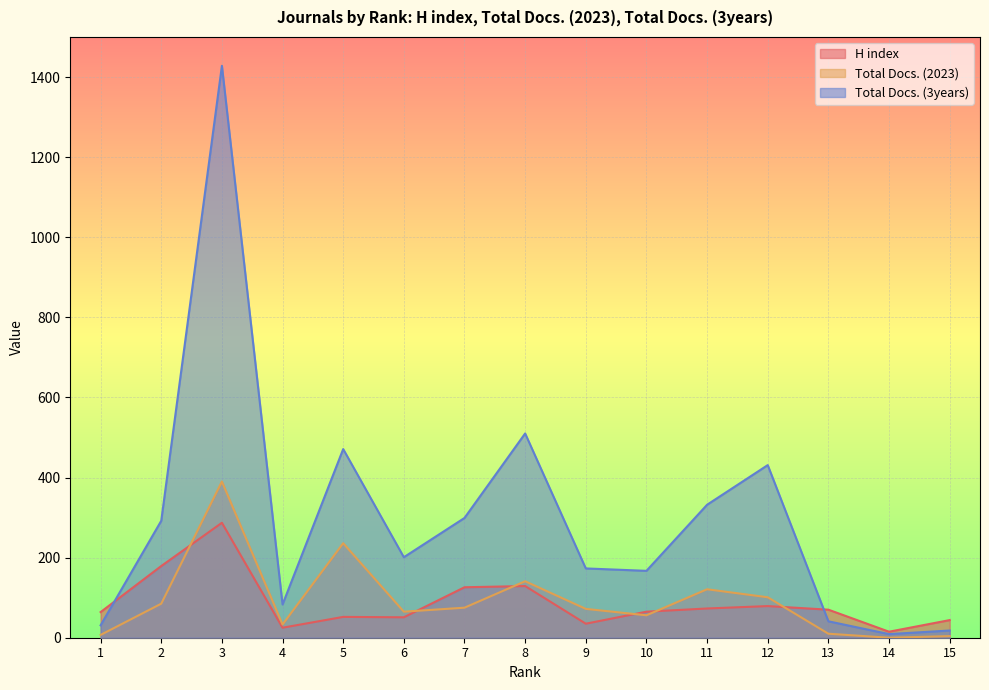

True or false: H index has a value of 92 at 2.

False